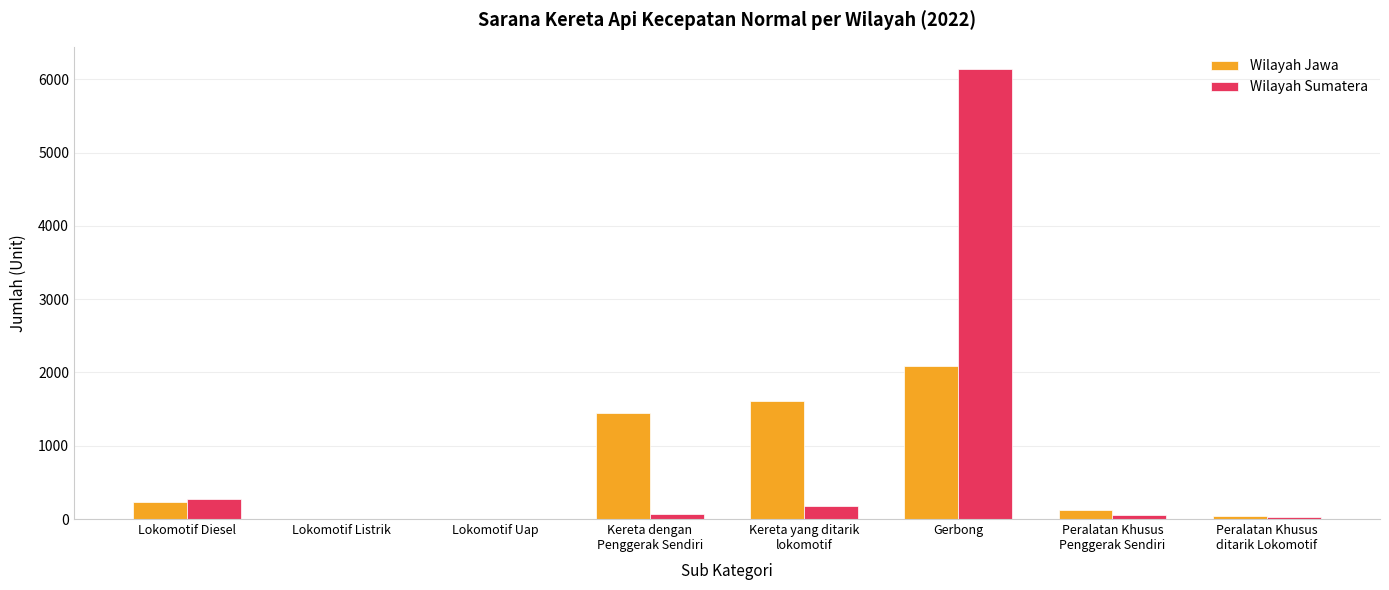

At which label does Wilayah Sumatera first exceed 62?

Lokomotif Diesel